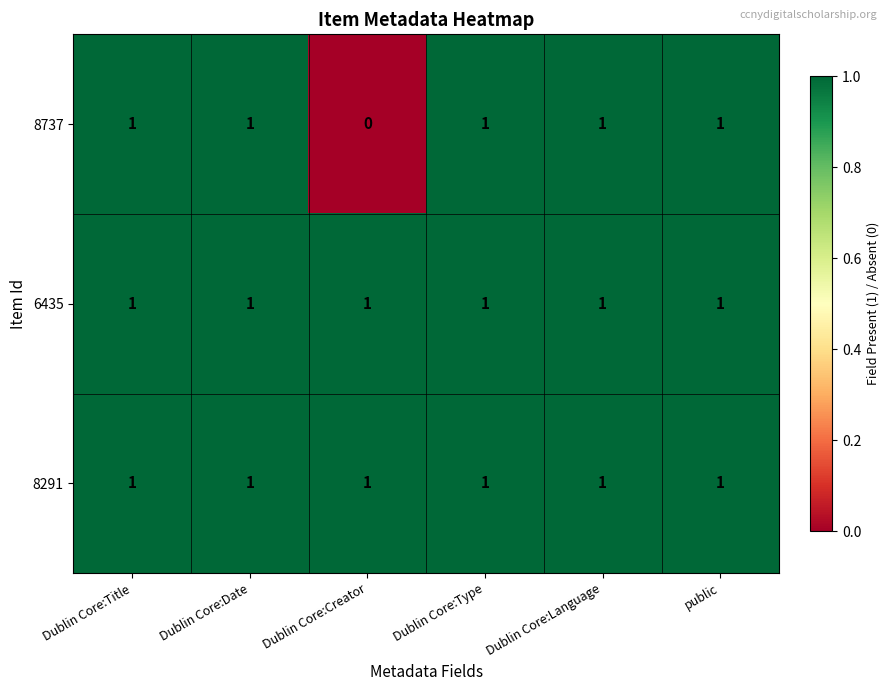

True or false: 8291 has a value of 1 at Dublin Core:Date.

True